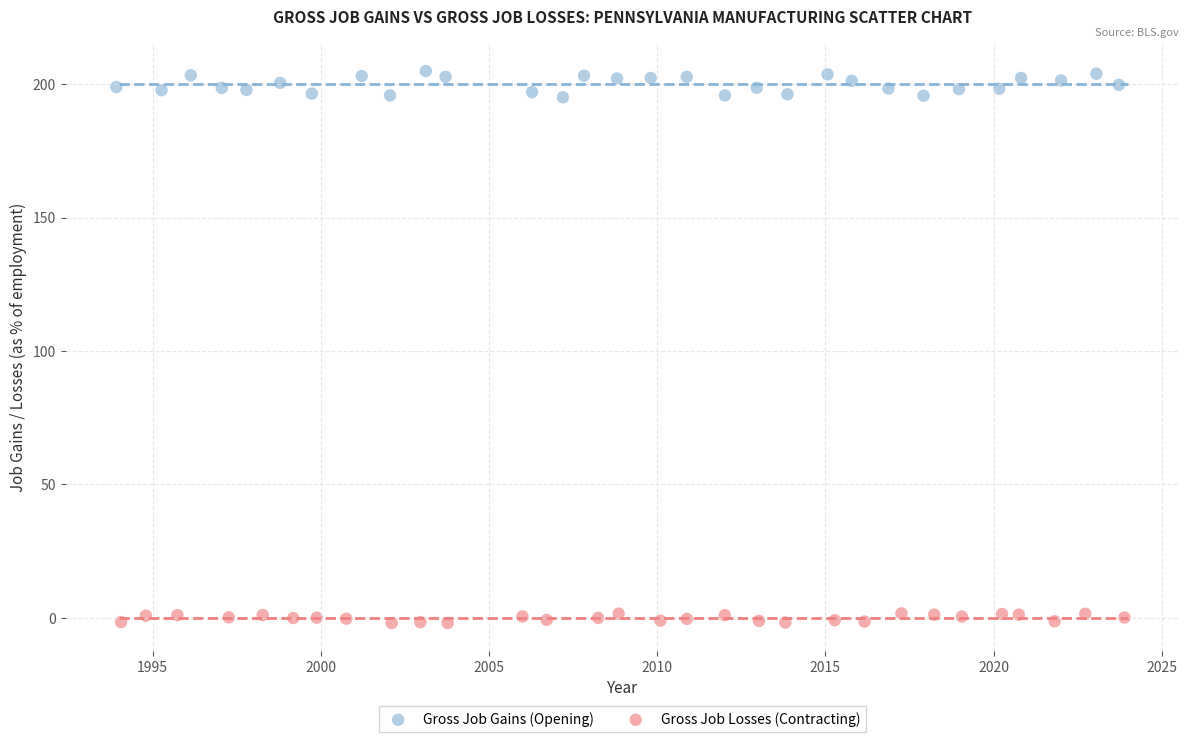

Which series contains the lowest Y value?

Gross Job Losses (Contracting)